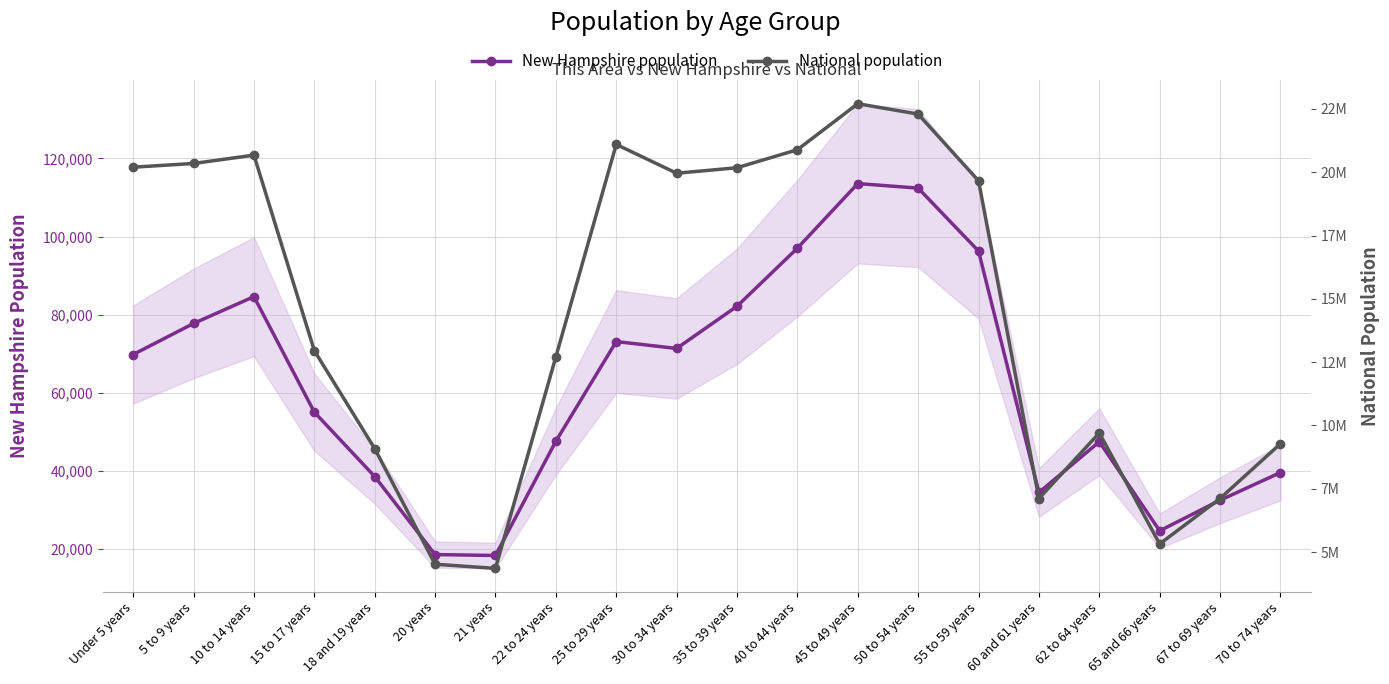

Reading right to left, what are all the values shown in this chart?

New Hampshire population: 39586	32502	24674	47467	34487	96289	112397	113564	97026	82152	71351	73121	47599	18356	18591	38568	55052	84620	77756	69806
National population: 9278166	7115361	5319902	9704197	7113727	19664805	22298125	22708591	20890964	20179642	19962099	21101849	12712576	4354294	4519129	9086089	12954254	20677194	20348657	20201362